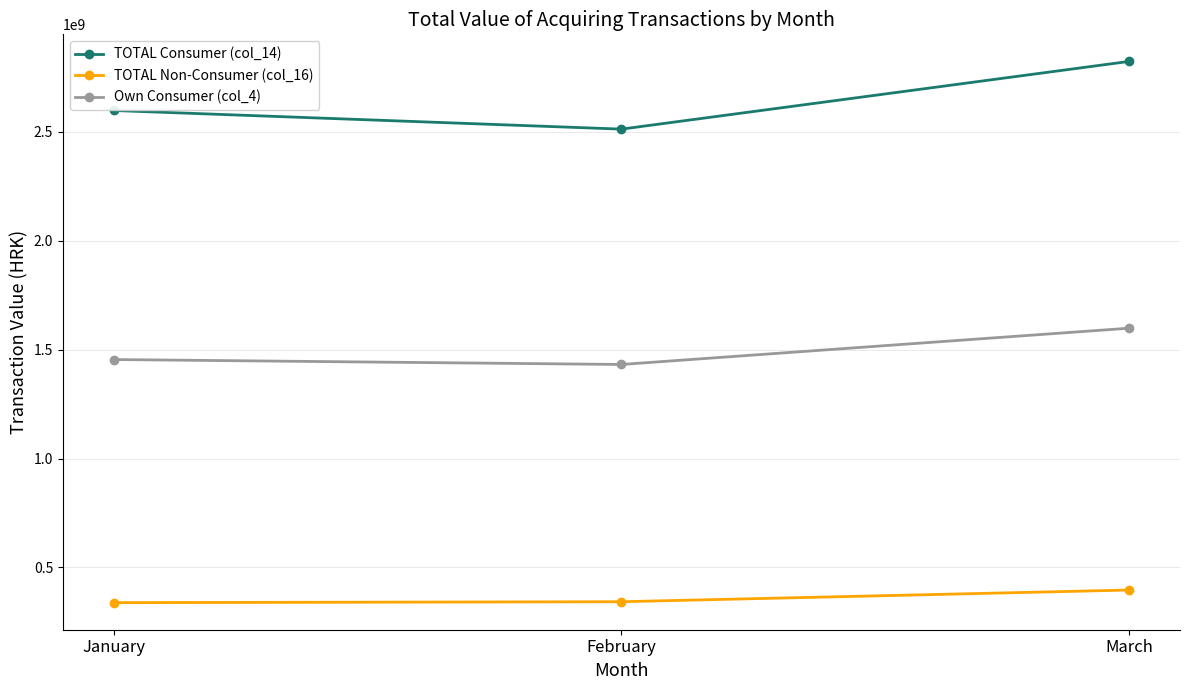

Does the chart have visible grid lines?

Yes